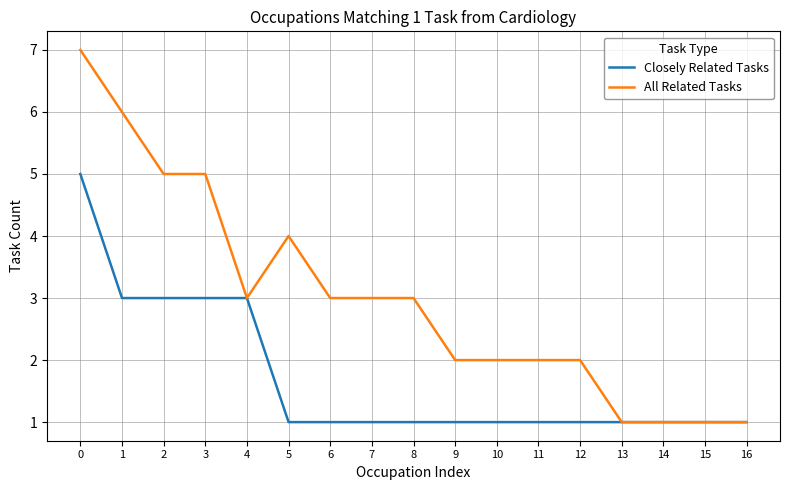

The value of Closely Related Tasks at 15 is 1. True or false?

True